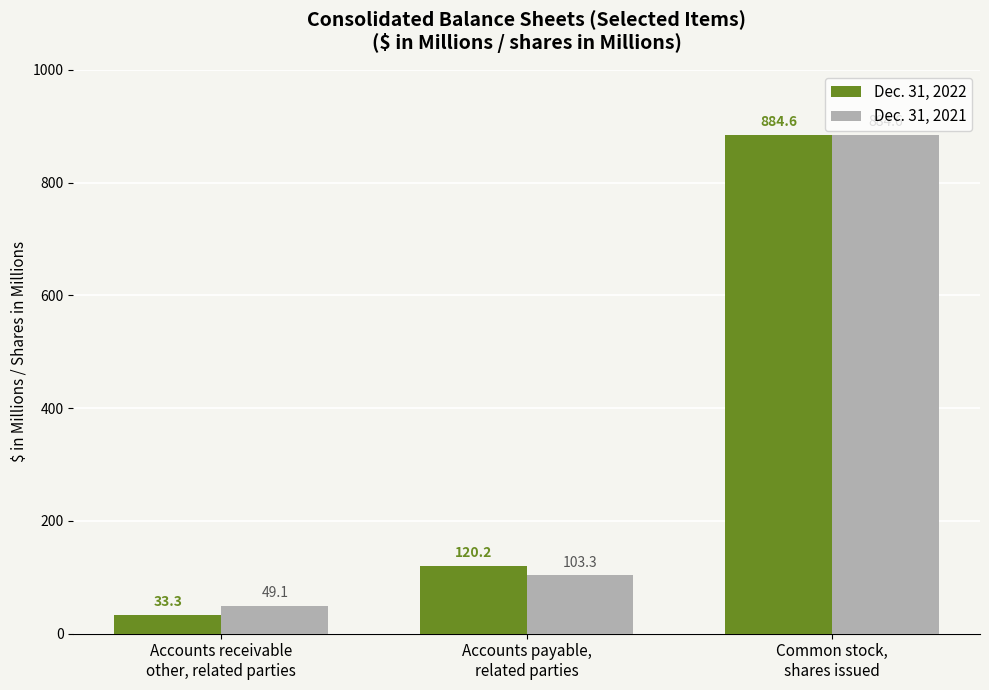

What is the average value of the Dec. 31, 2022 series?

346.0